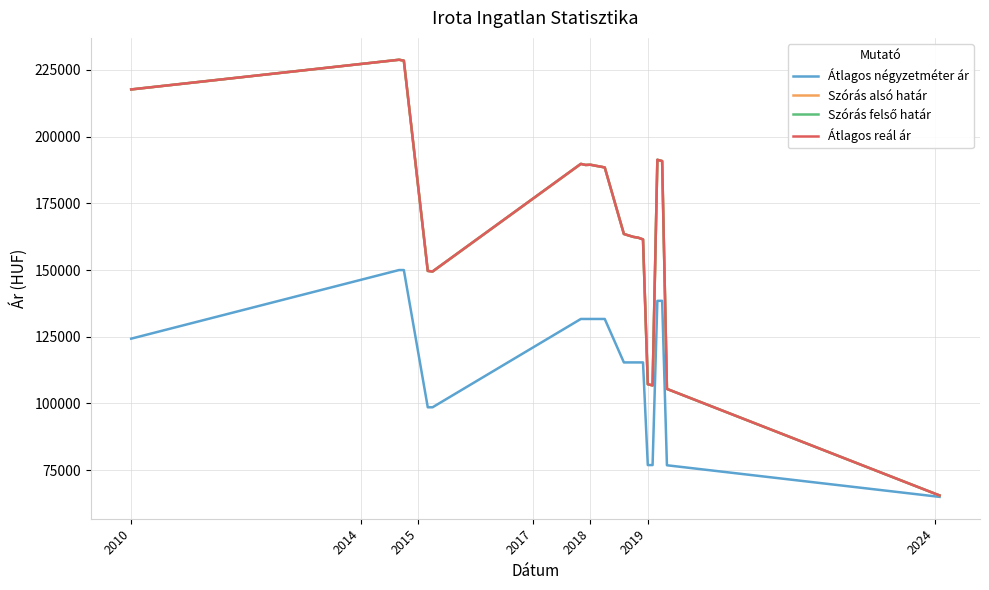

Which series has the largest range (max minus min)?

Szórás alsó határ